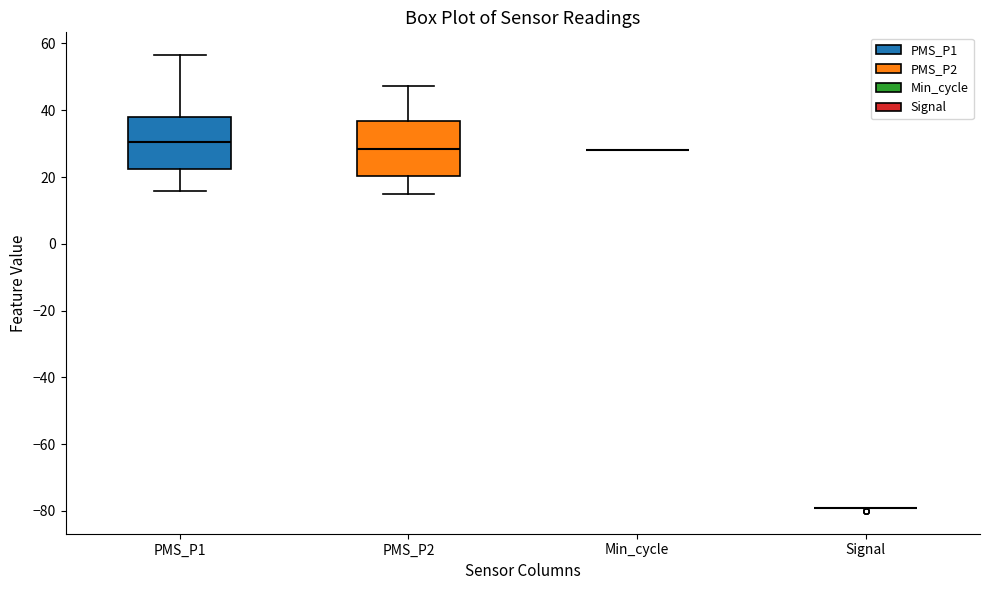

Where is the upper edge of the box for PMS_P2 on the y-axis? The values are not printed on the chart, so give them approximately, as read against the axis.

36